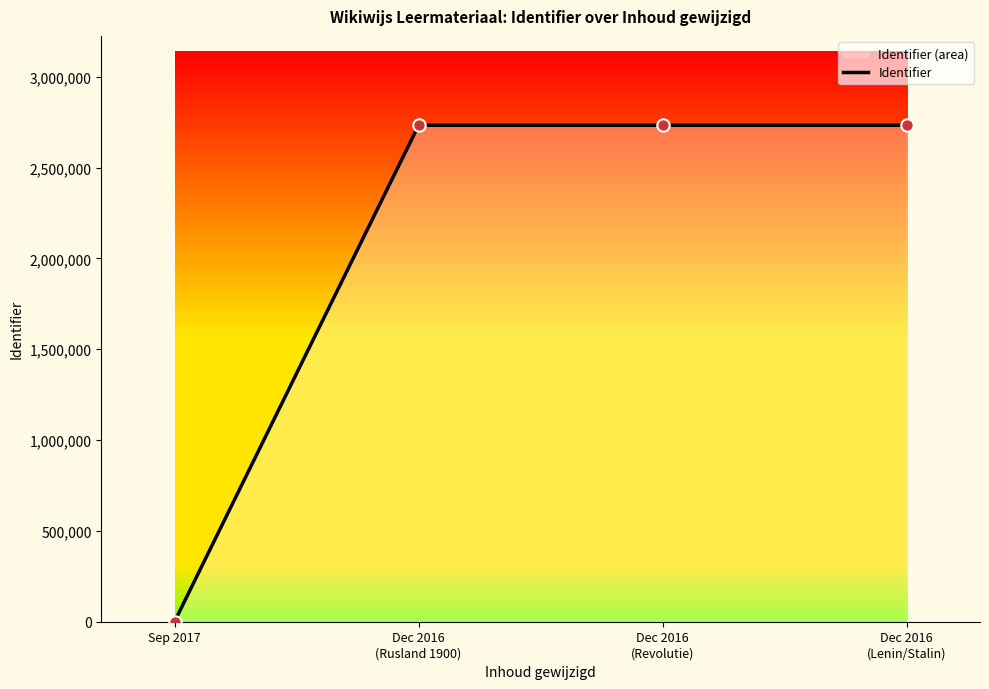

Between Dec 2016
(Rusland 1900) and Dec 2016
(Revolutie), which is larger?

Dec 2016
(Revolutie)